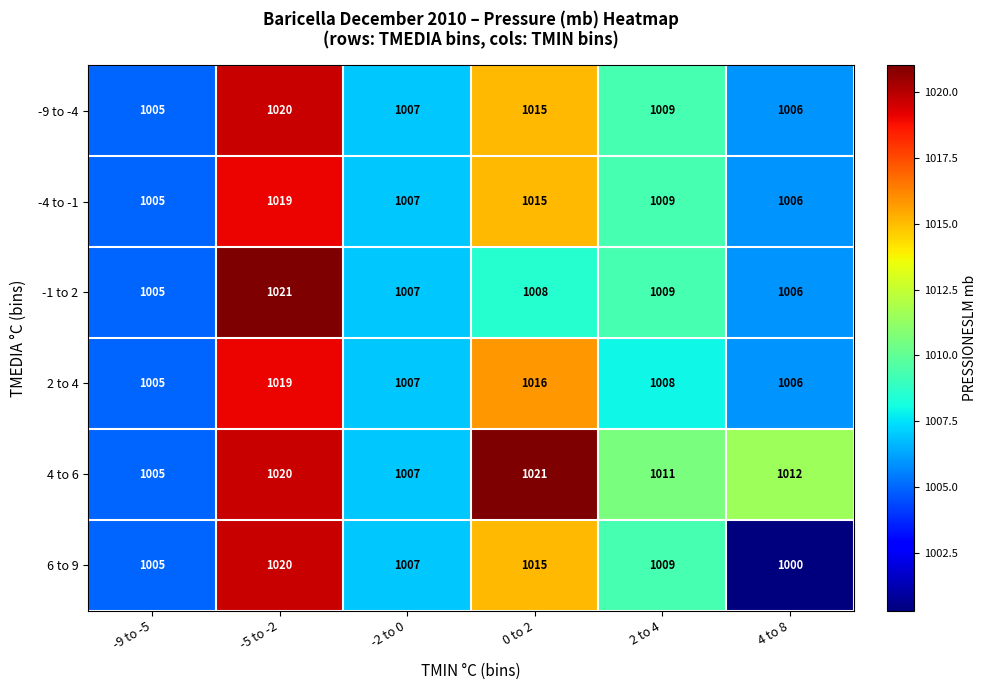

What is the maximum value shown in the chart?

1021